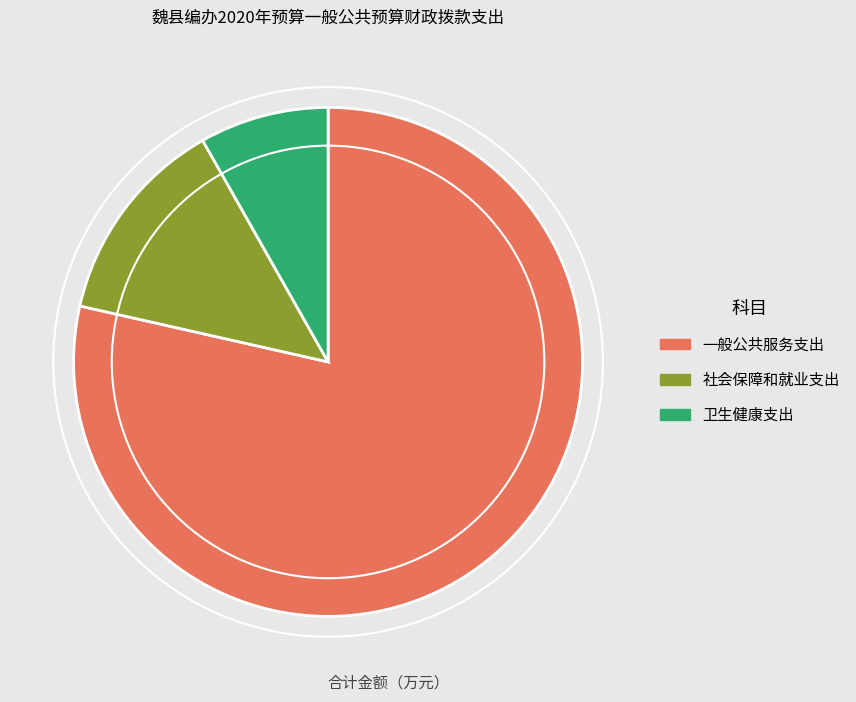

Which slice is the smallest?

卫生健康支出